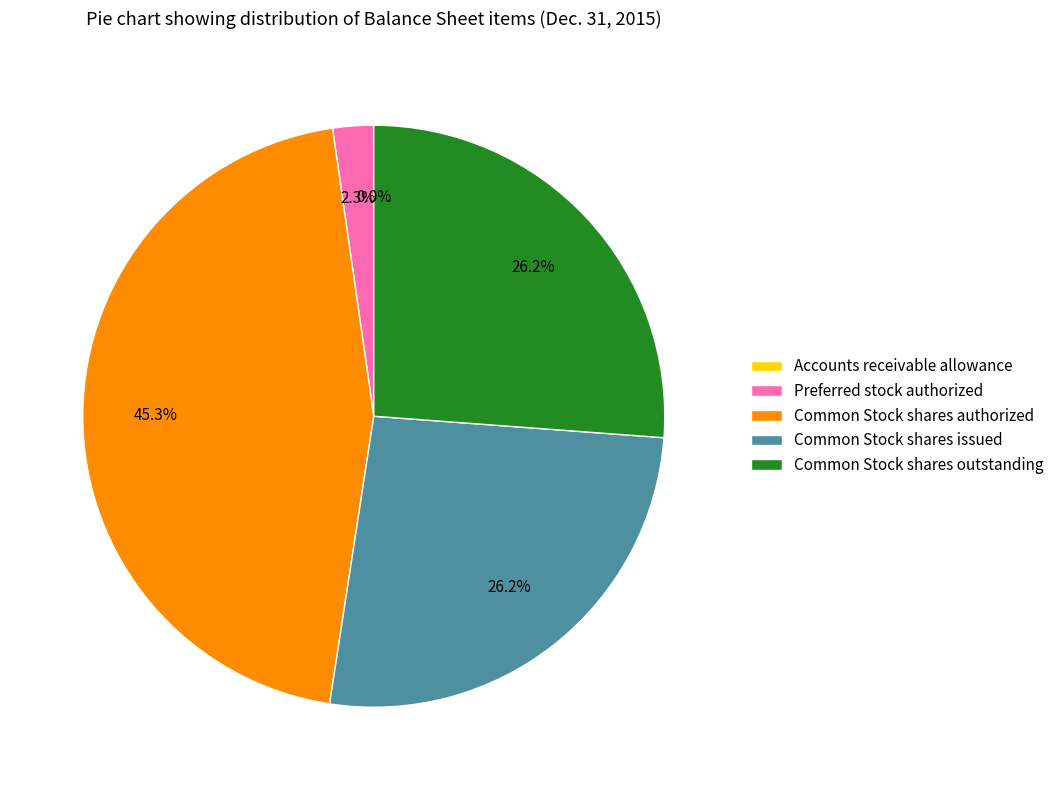

What portion of the pie excludes Common Stock shares issued?

73.8%